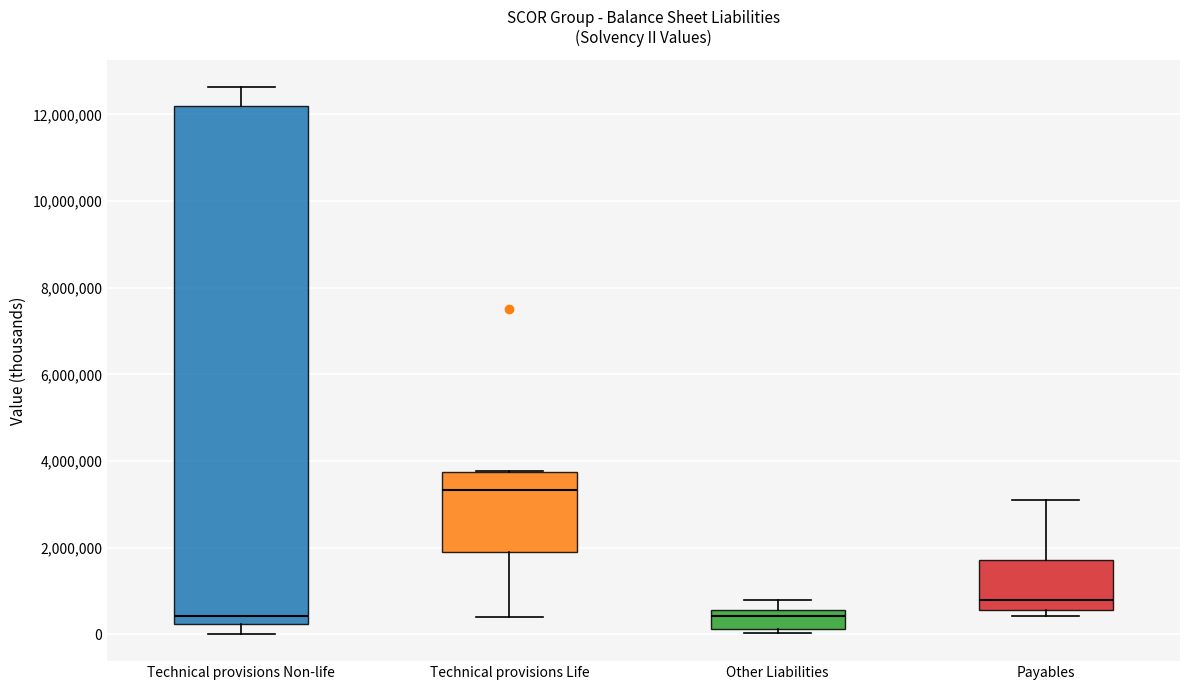

Reading left to right, read every box against the y-axis: the position of its median line, the range the box covers, and the ends of its whiskers. The values are not printed on the chart, so give them approximately, as read against the axis.

Technical provisions Non-life: median 400000, box 200000 to 12200000, whiskers 0 to 12600000
Technical provisions Life: median 3400000, box 1800000 to 3800000, whiskers 400000 to 3800000
Other Liabilities: median 400000, box 200000 to 600000, whiskers 0 to 800000
Payables: median 800000, box 600000 to 1800000, whiskers 400000 to 3200000